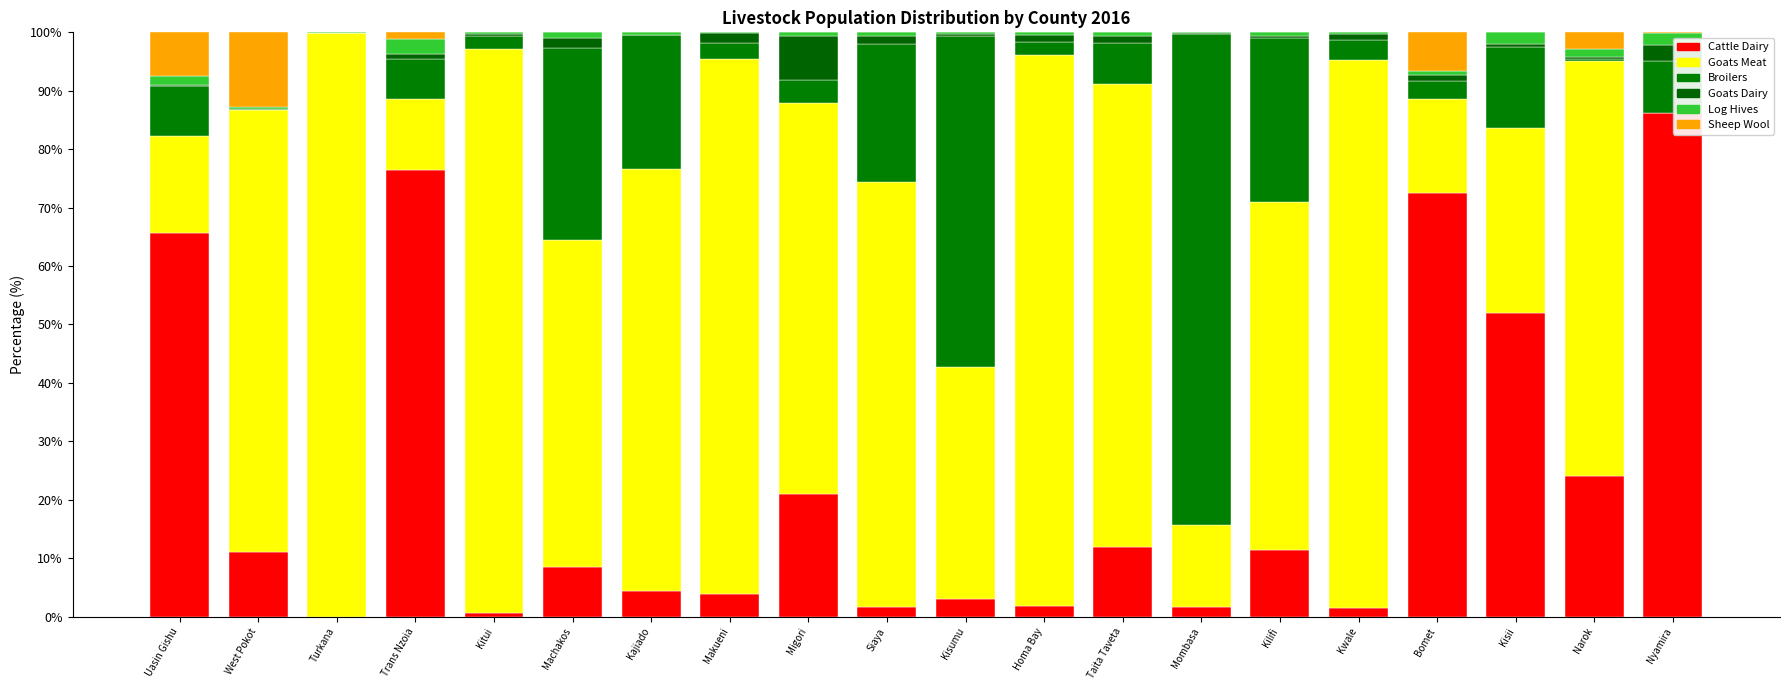

What is the approximate value of Goats Dairy at West Pokot?

0.1